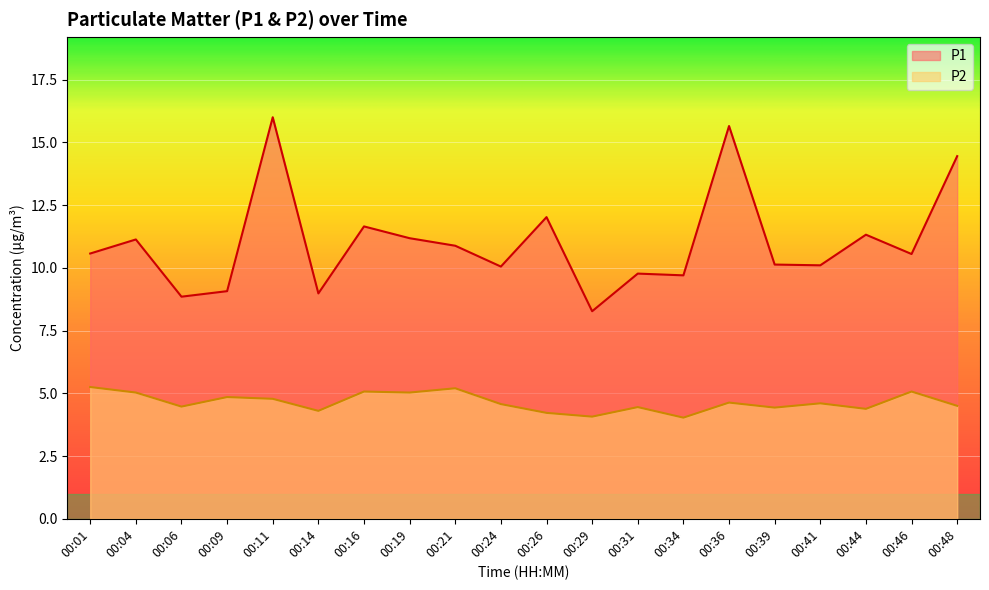

The P2 series shows 7.9 at 00:36. True or false?

False